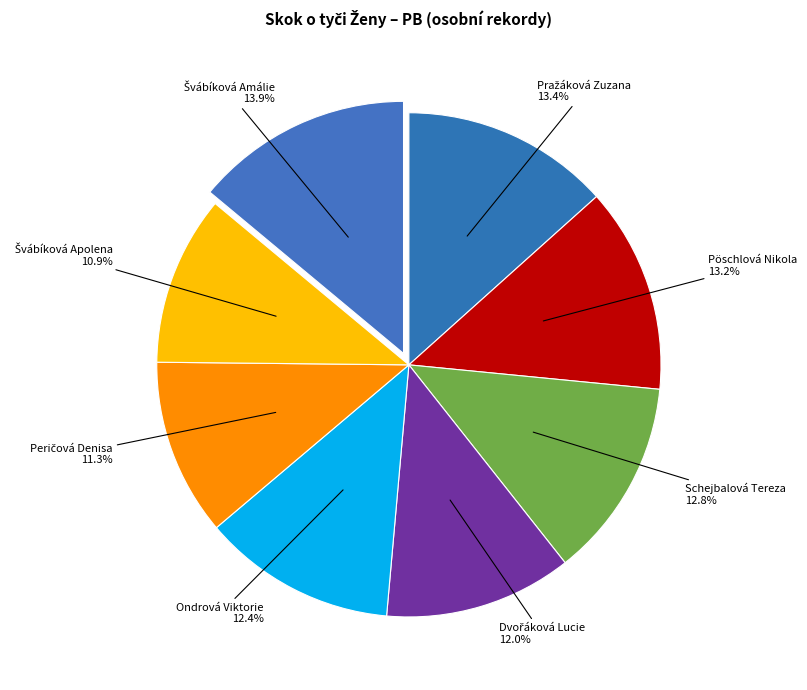

How many slices are in this pie chart?

8